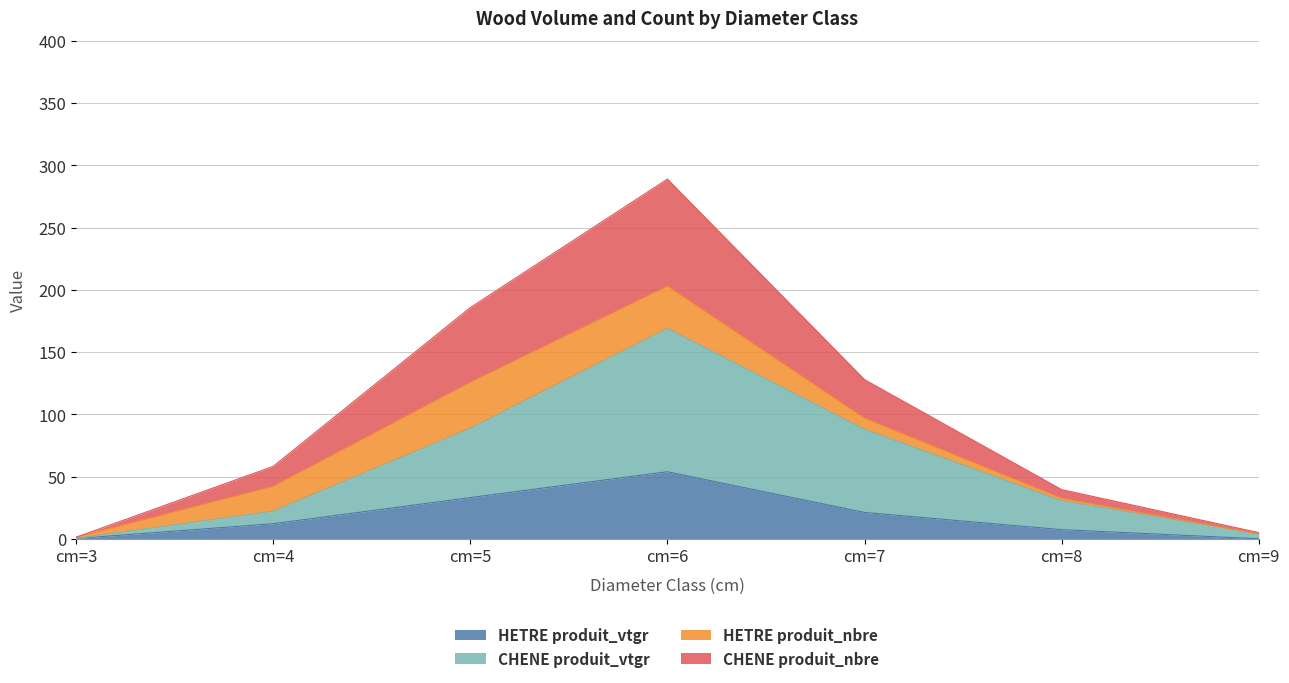

What is the highest value of the HETRE produit_vtgr series?

53.9